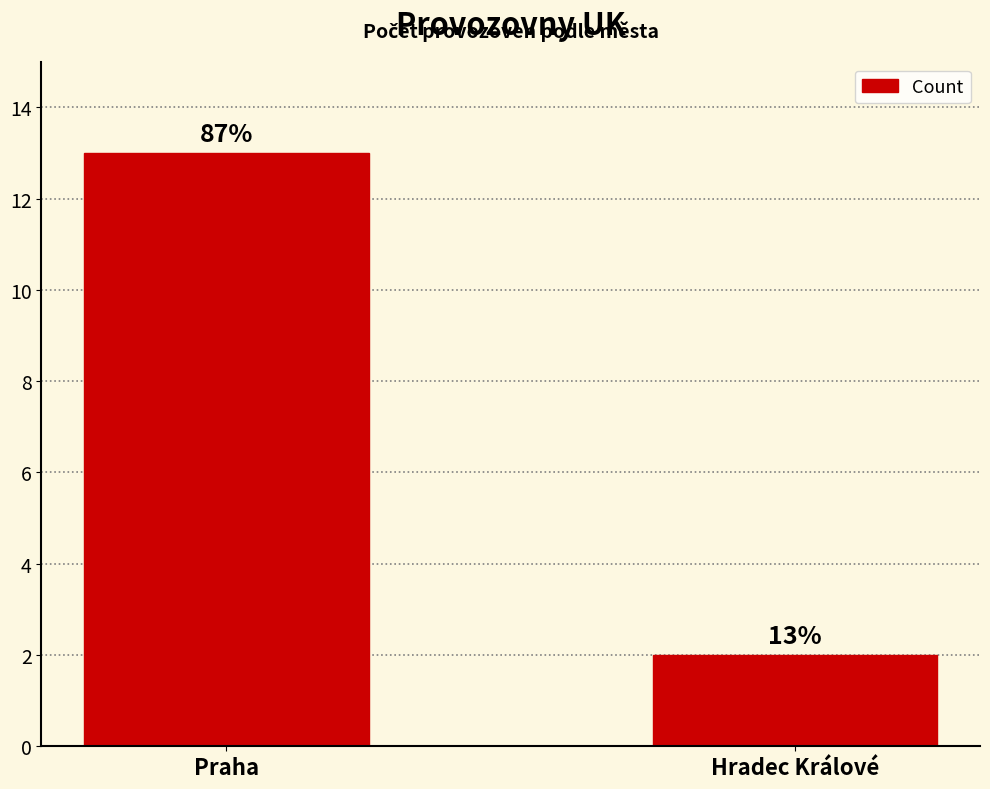

What is the label of the 2nd bar from the left?

Hradec Králové